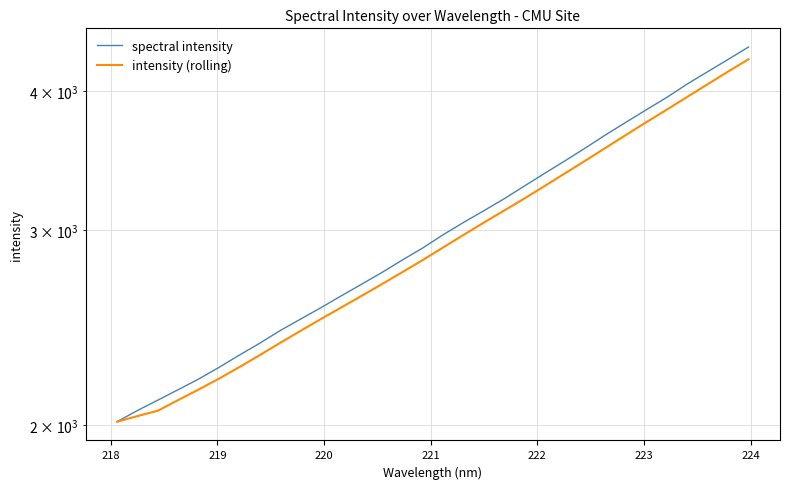

What is the smallest value displayed?

2014.7